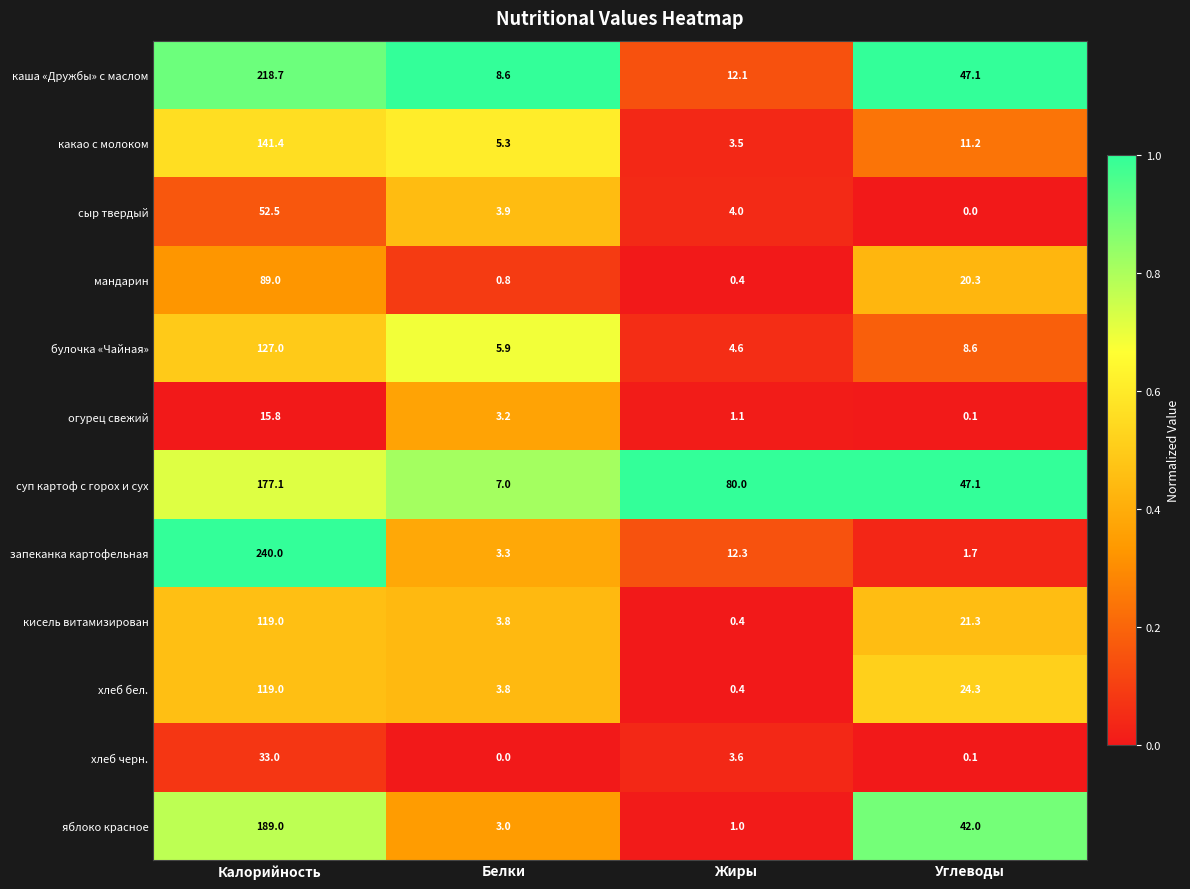

Which series changed the most between Калорийность and Белки?

запеканка картофельная